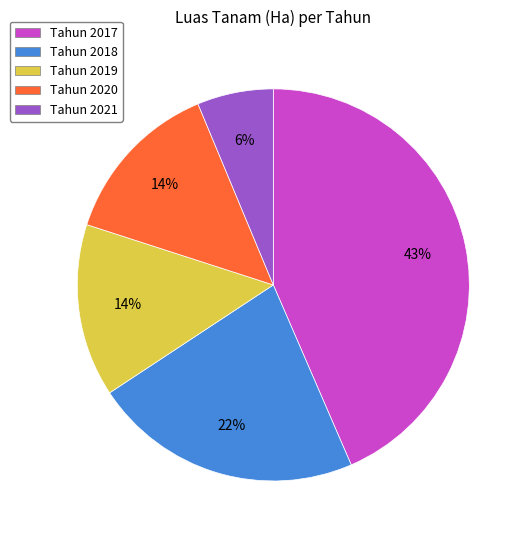

Between Tahun 2017 and Tahun 2018, which is larger?

Tahun 2017